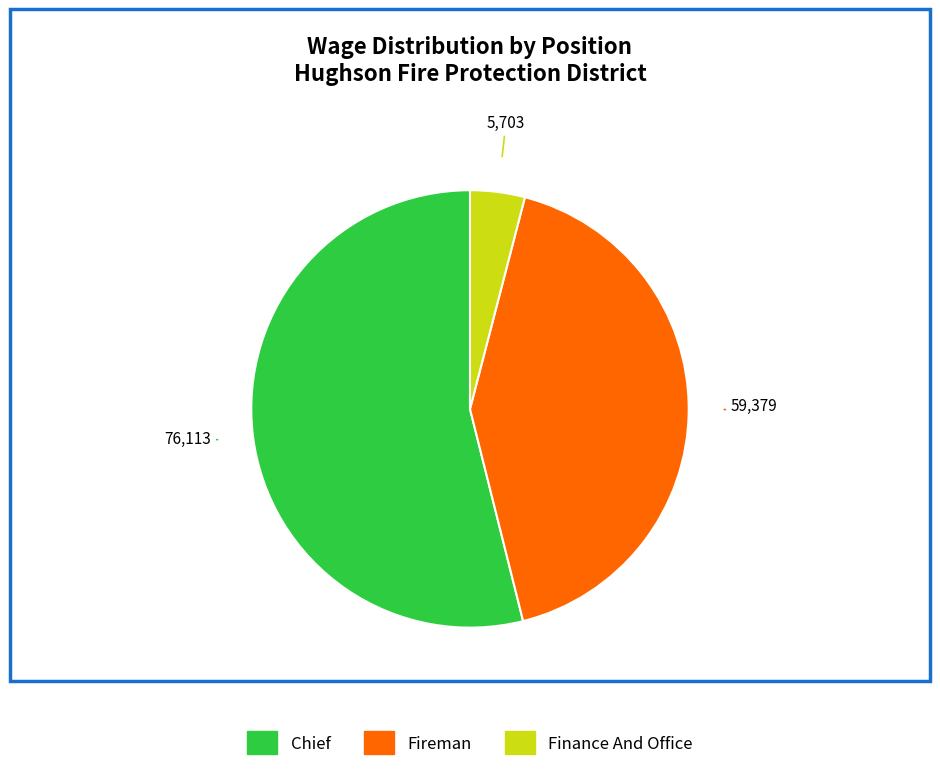

What is the largest slice in the pie chart?

Chief